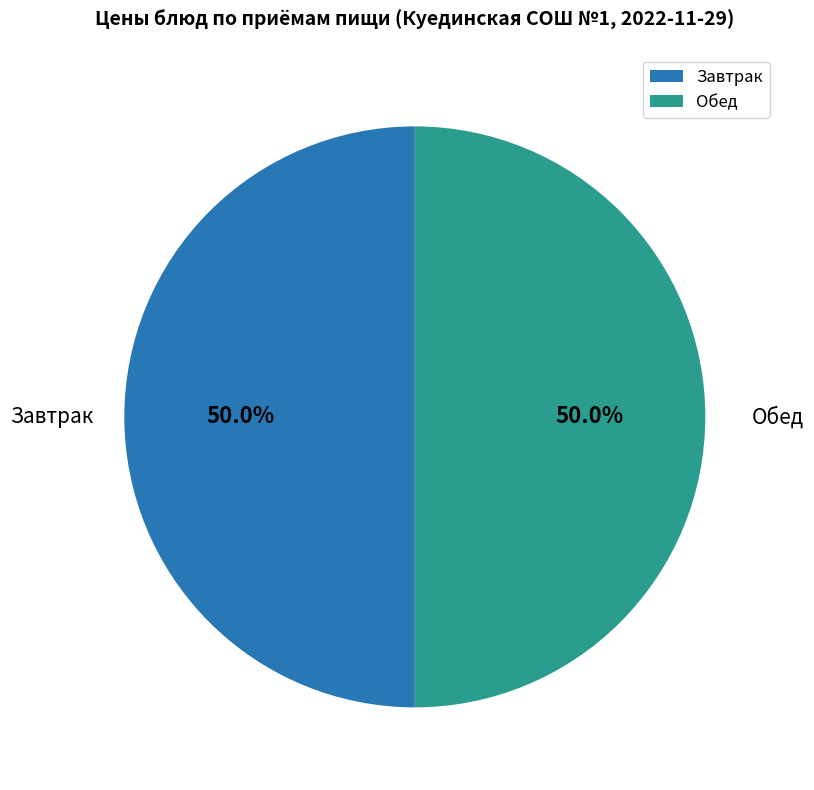

What is the ratio of the value at Обед to the value at Завтрак?

1.0